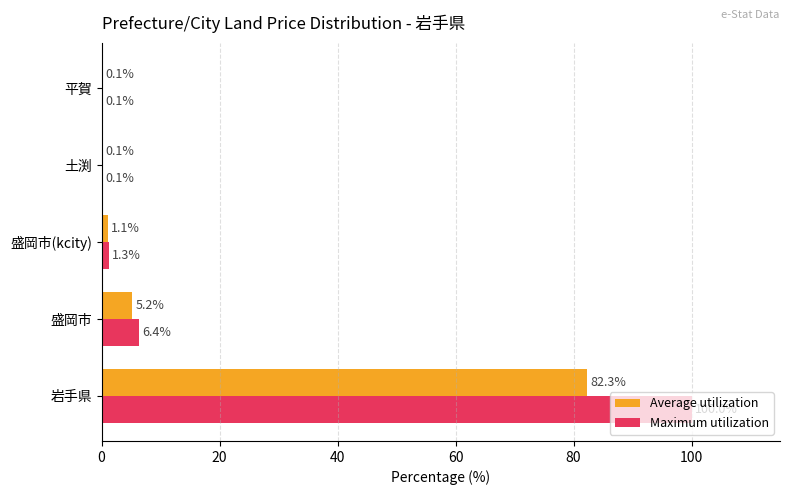

What is the highest value of the Maximum utilization series?

100.0